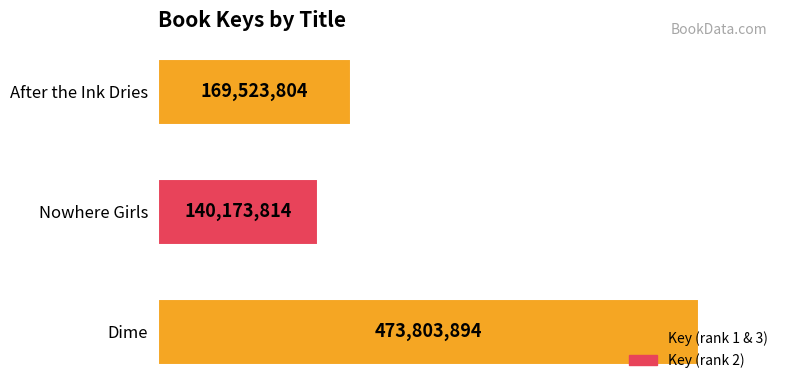

Which label corresponds to the smallest value in the chart?

Nowhere Girls